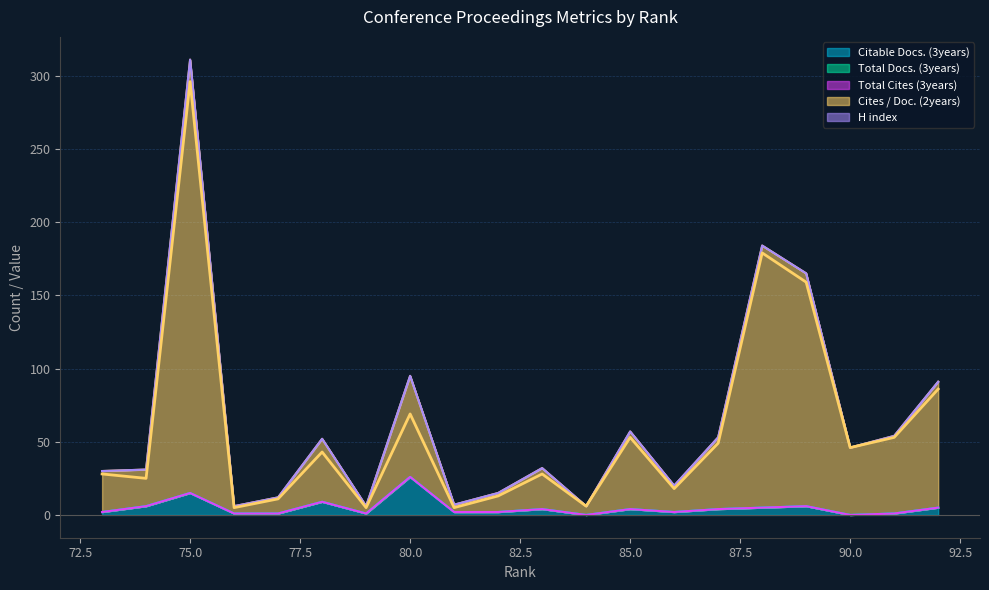

True or false: Cites / Doc. (2years) has a value of 179 at 88.

True